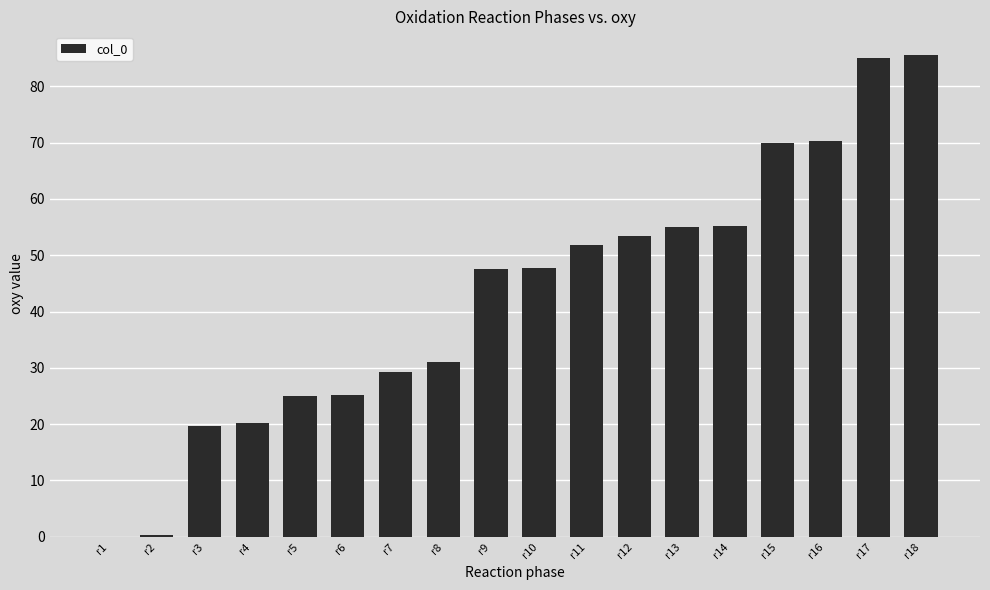

What is the greatest value displayed?

85.5